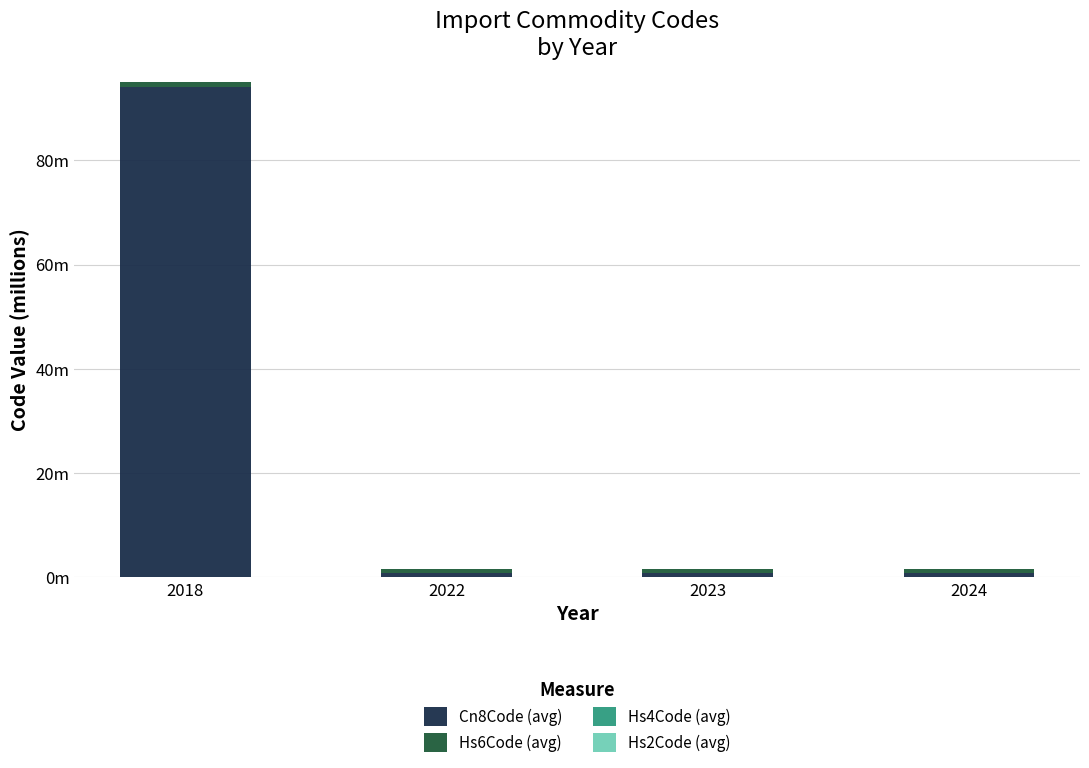

Are the bars horizontal?

No